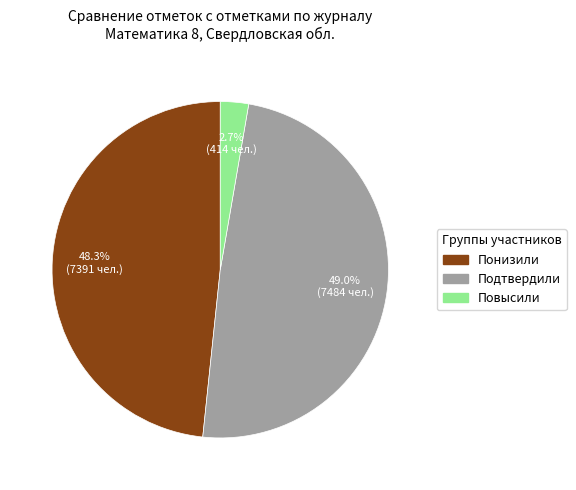

Between Подтвердили and Понизили, which is larger?

Подтвердили